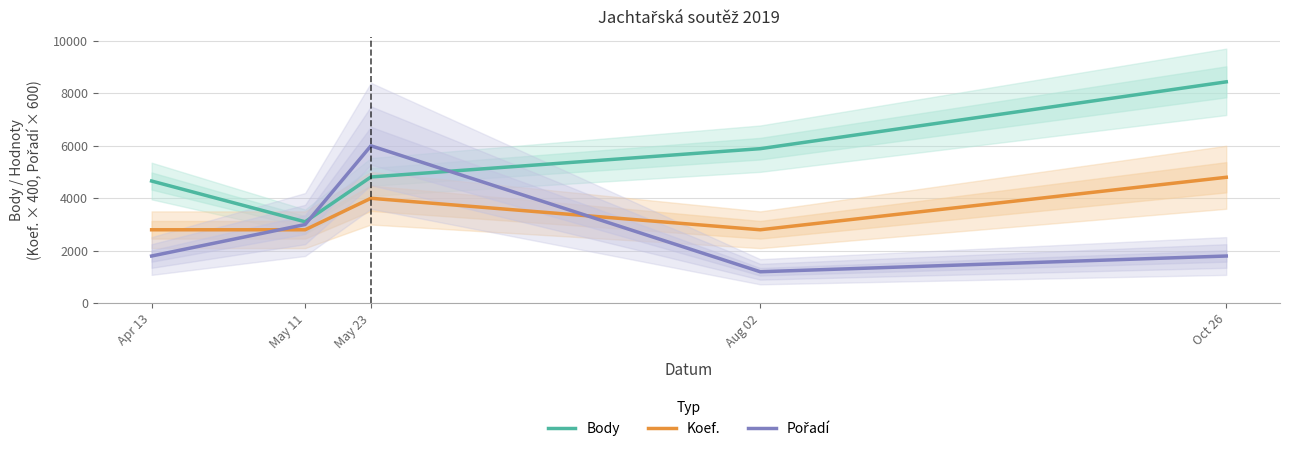

Between Aug 02 and Apr 13, which is larger?

Aug 02